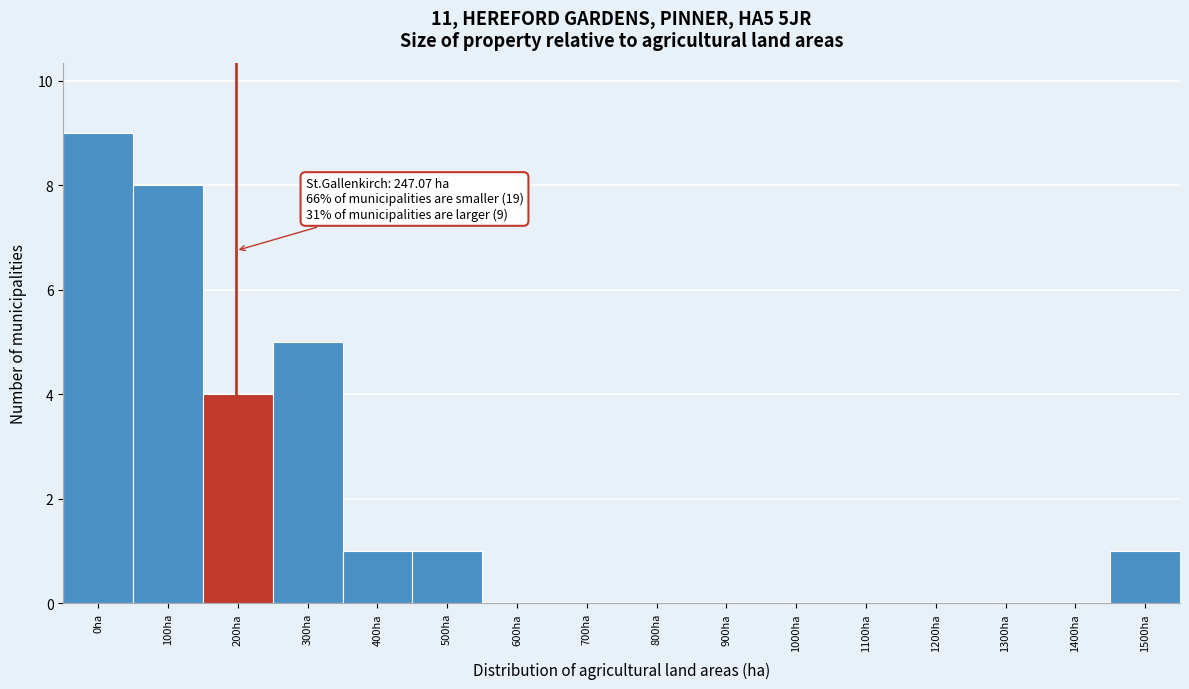

Reading left to right, transcribe all the data shown in this chart.

0ha=9	100ha=8	200ha=4	300ha=5	400ha=1	500ha=1	600ha=0	700ha=0	800ha=0	900ha=0	1000ha=0	1100ha=0	1200ha=0	1300ha=0	1400ha=0	1500ha=1